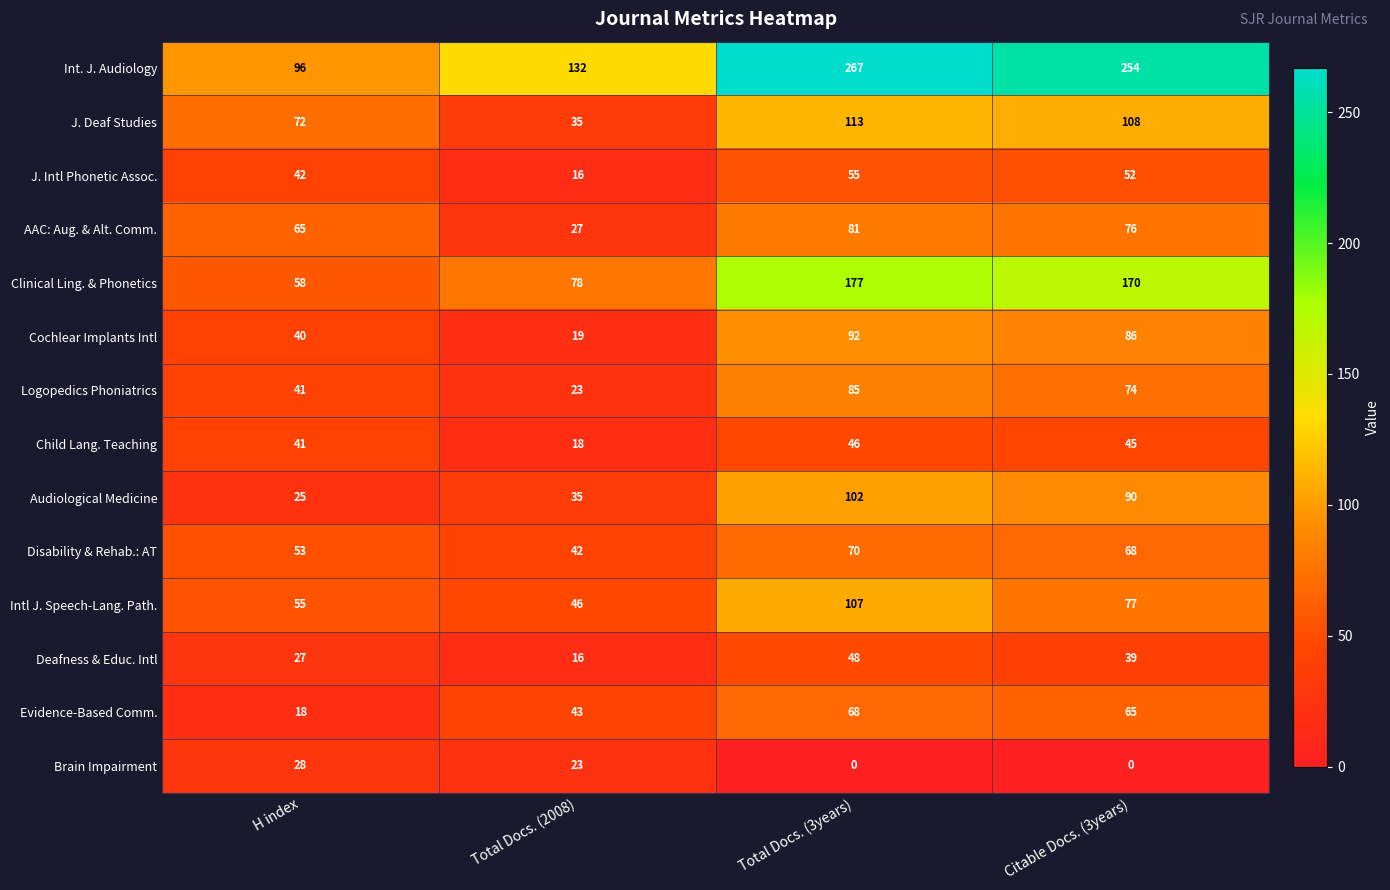

What is the difference between the maximum and minimum values in the Evidence-Based Comm. series?

50